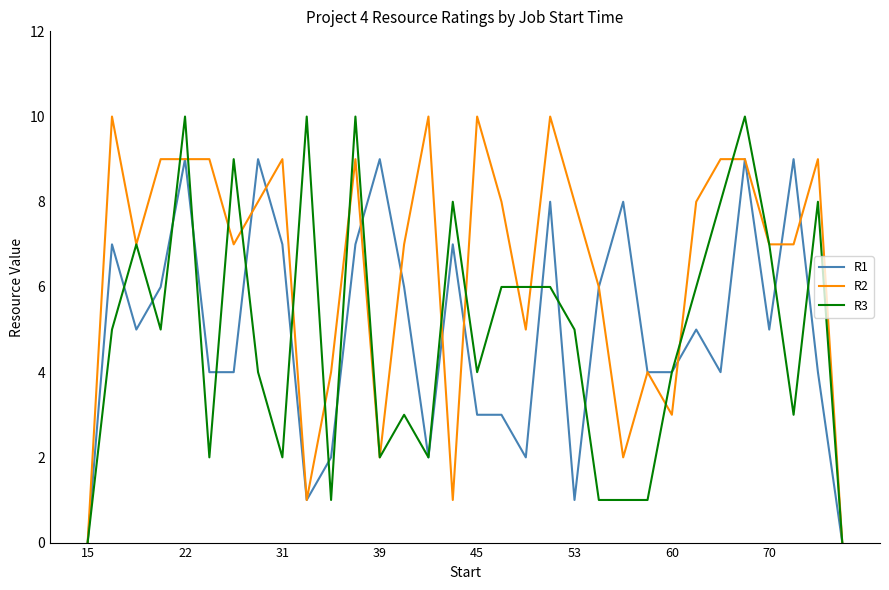

What is the greatest value displayed?

10